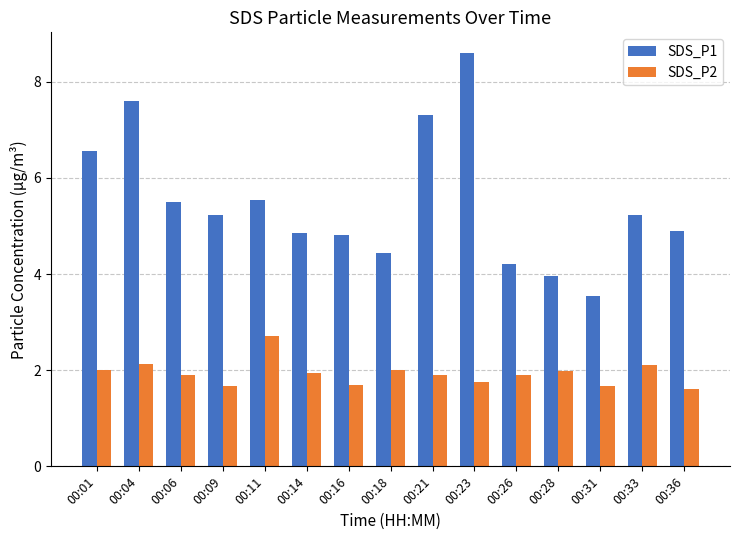

The SDS_P2 series shows 1.8 at 00:23. True or false?

True